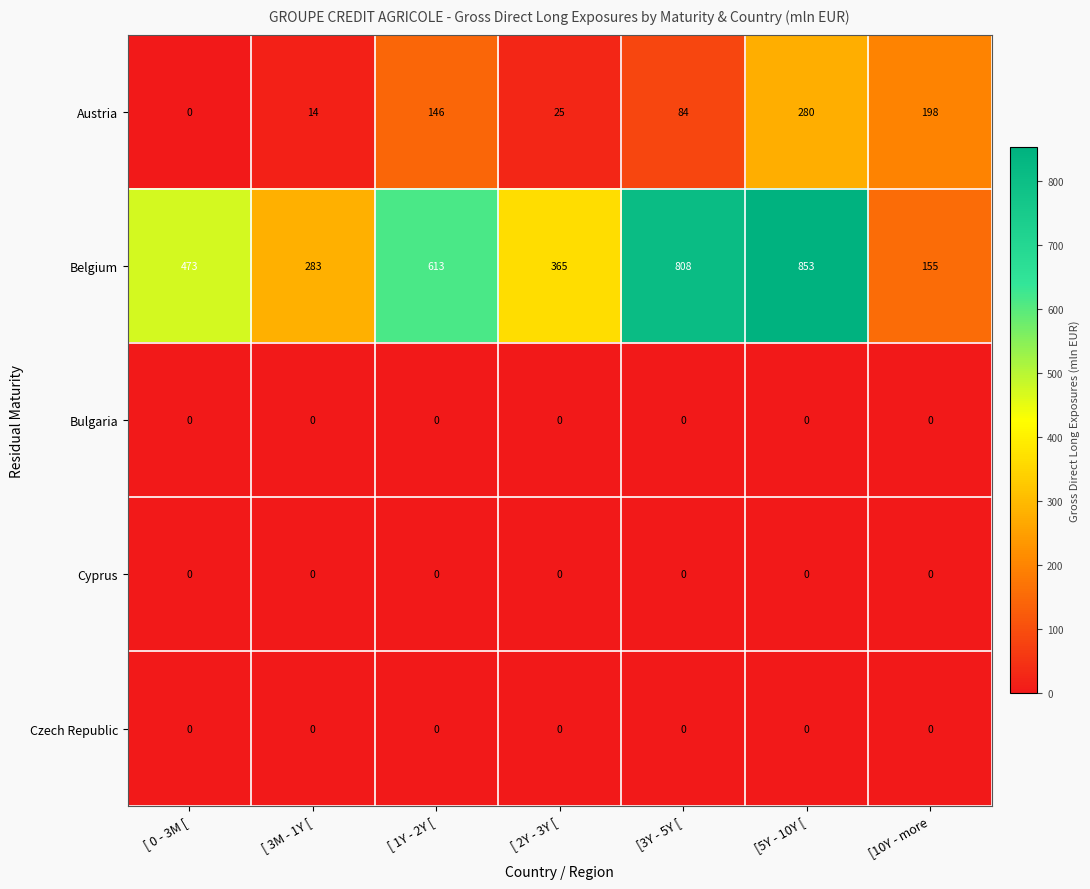

What is the average value of the Belgium series?

507